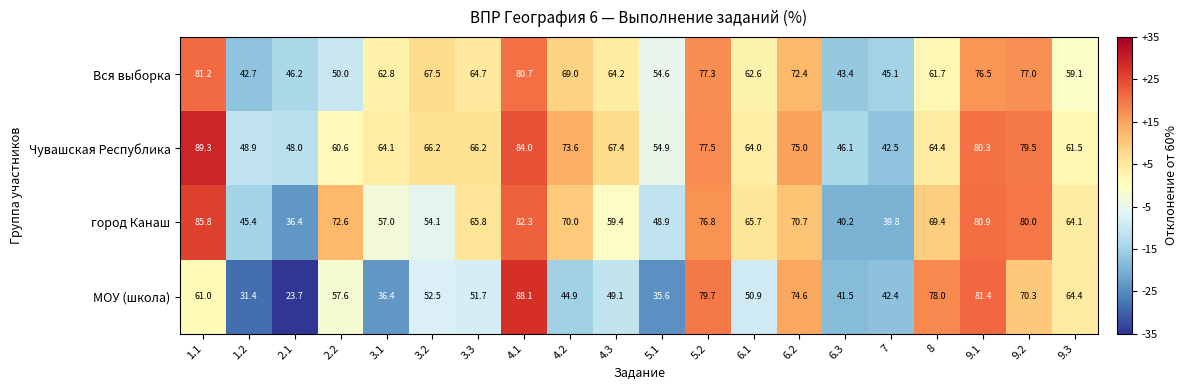

Count the number of categories in the chart.

20